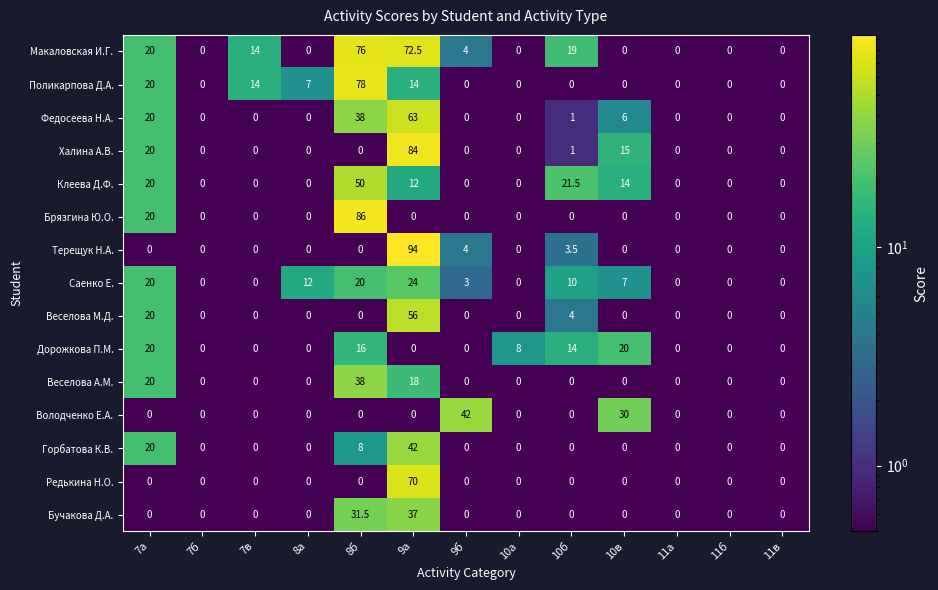

What is the sum of all Федосеева Н.А. values?

128.0